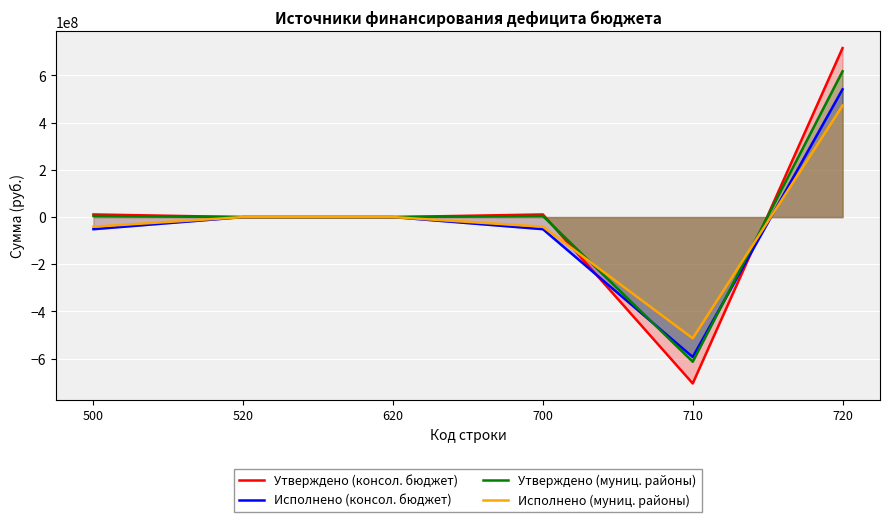

Count the number of categories in the chart.

6